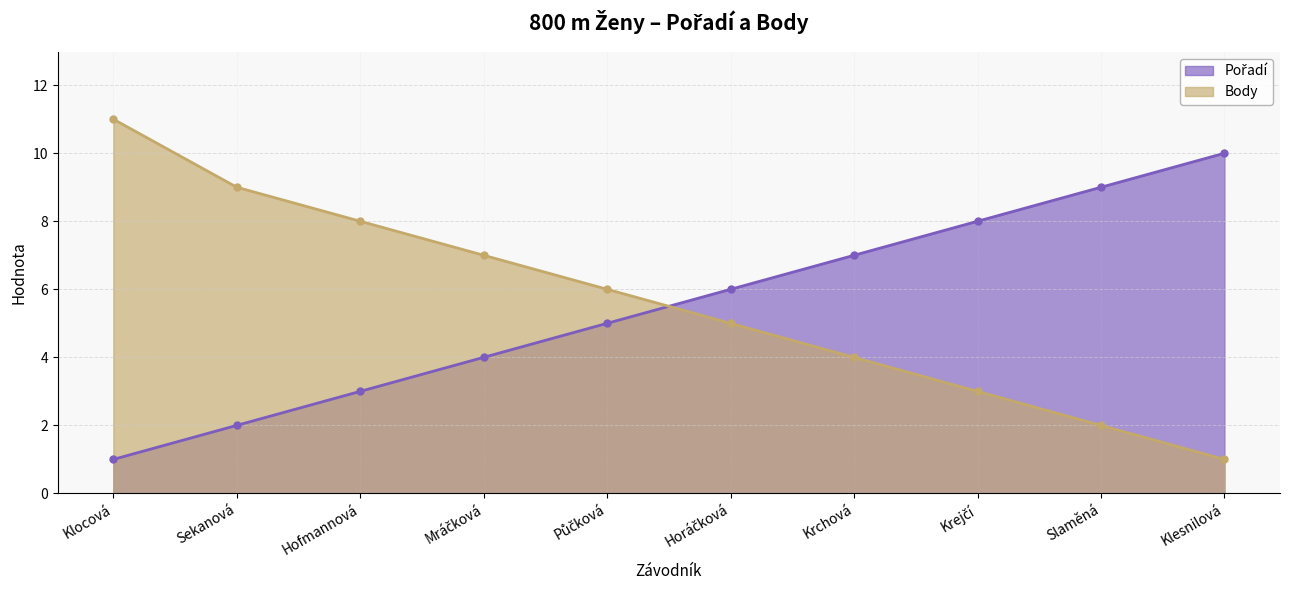

What is the label of the 9th point from the left?

Slaměná